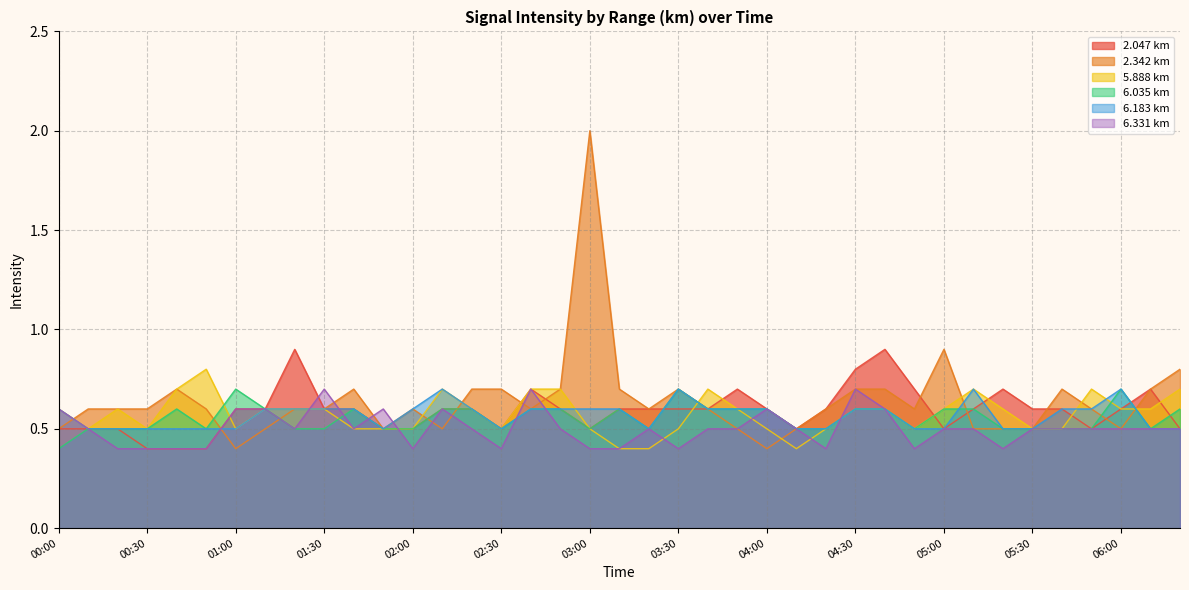

What is the total value across all series at 01:40?

3.5